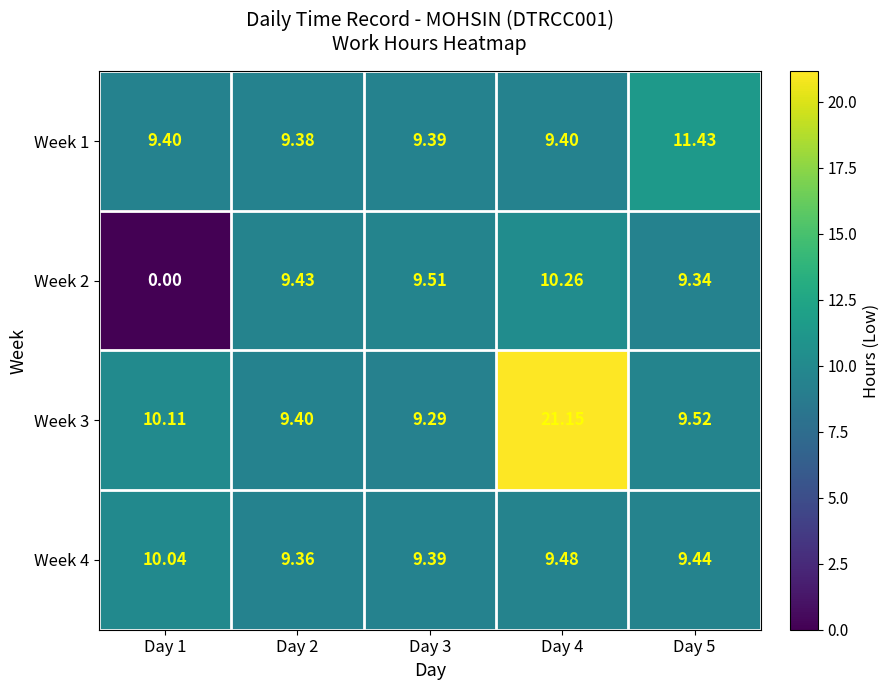

Count the number of categories in the chart.

5